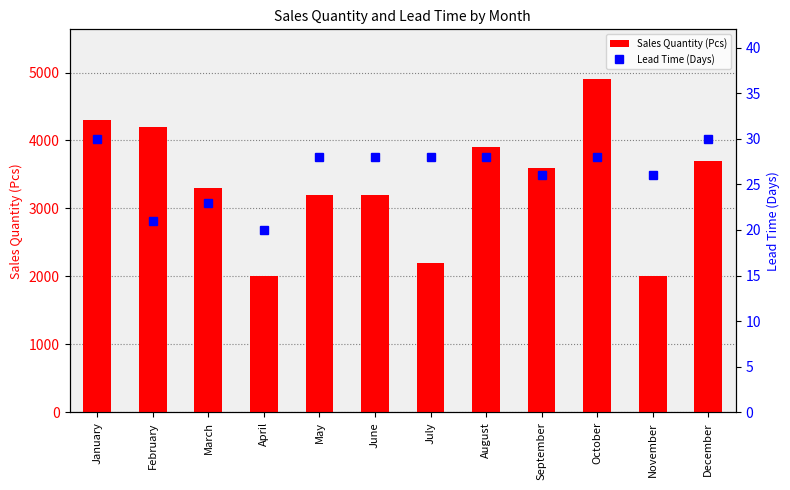

At which category is the sum across all series the highest?

October